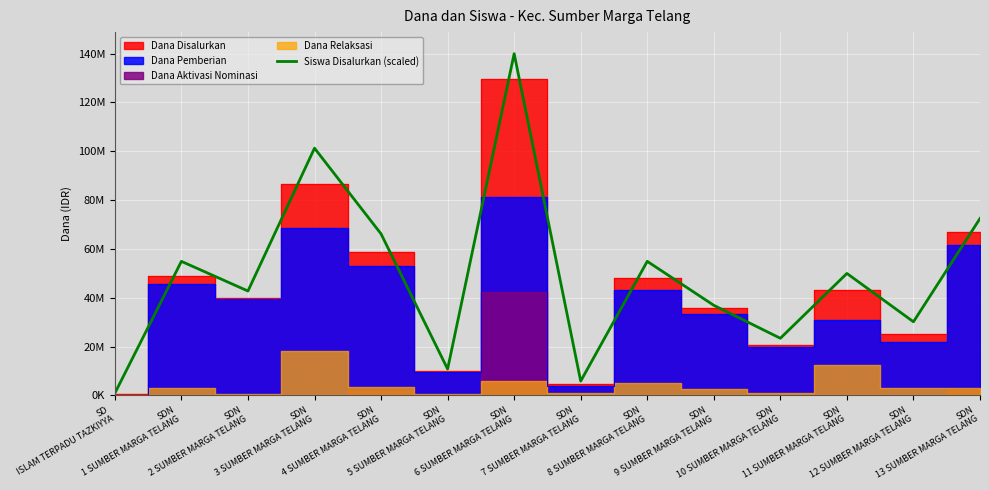

What is the difference between the maximum and minimum values?

139050000